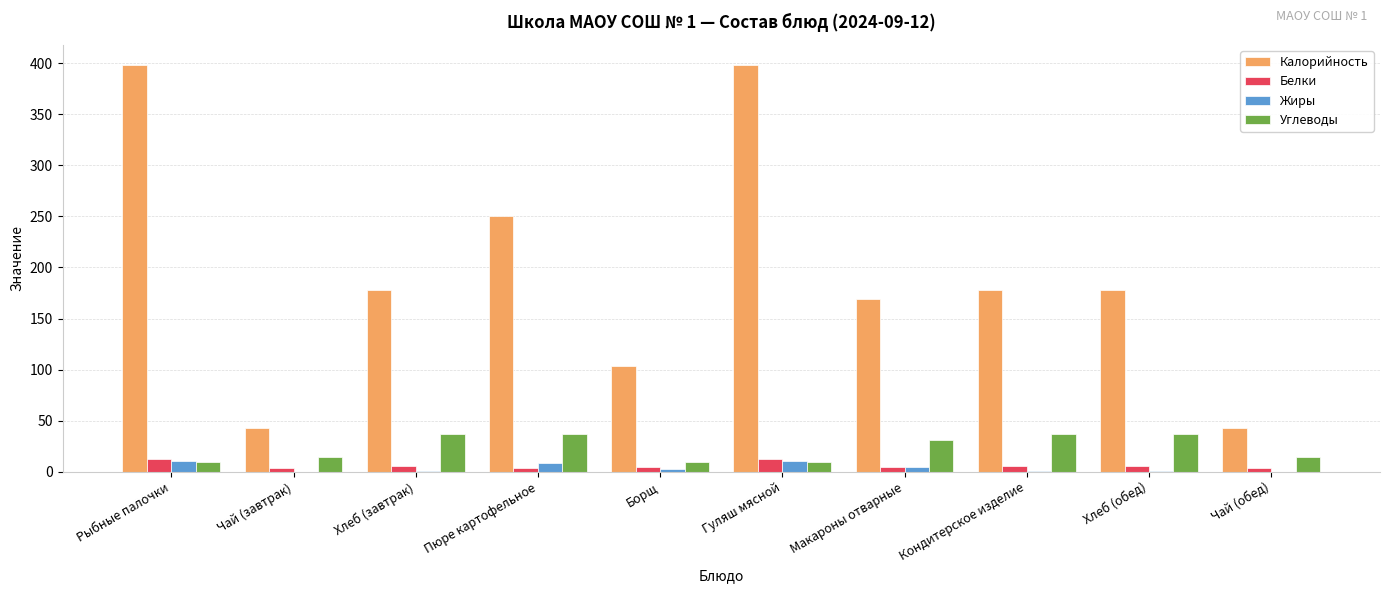

The value of Калорийность at Борщ is 51. True or false?

False